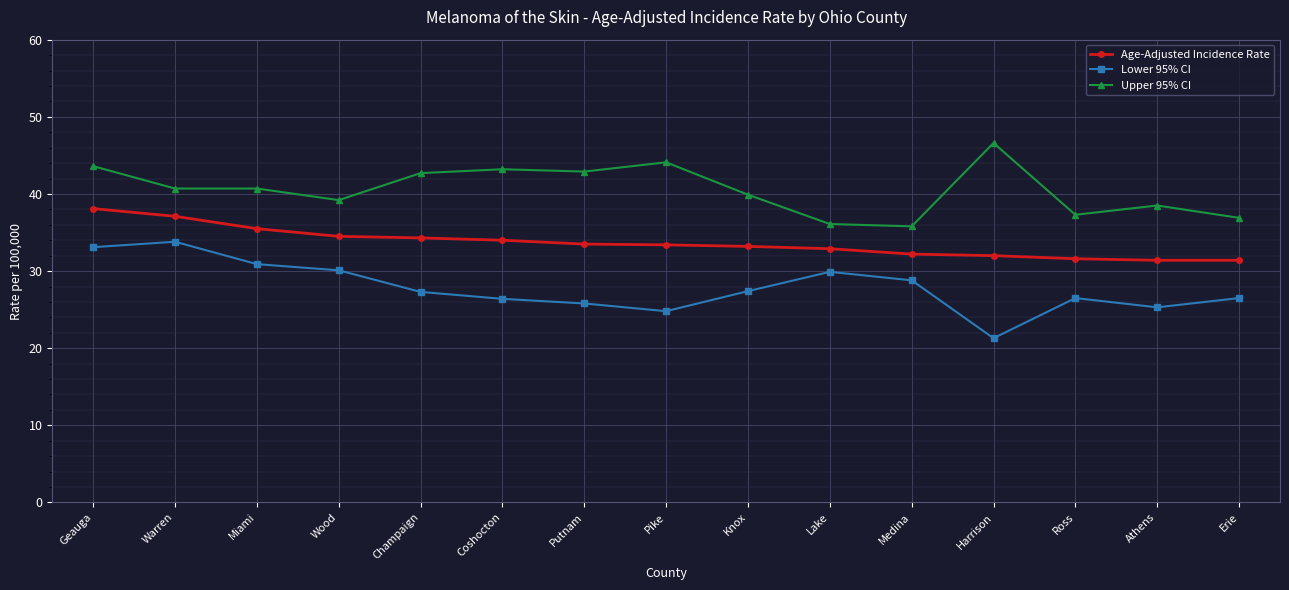

Rank the series by their maximum value, from highest to lowest.

Upper 95% CI, Age-Adjusted Incidence Rate, Lower 95% CI